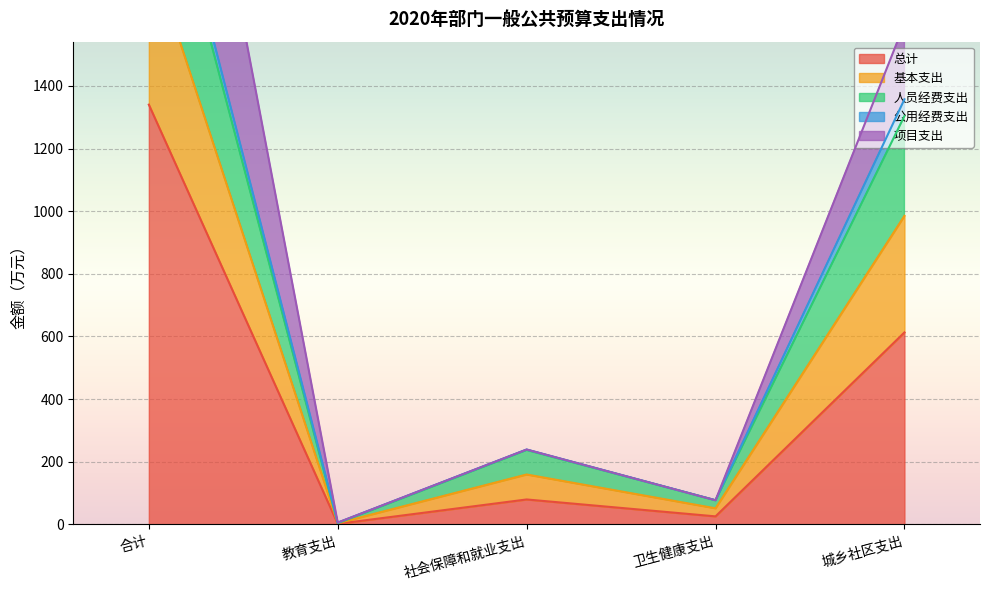

True or false: 人员经费支出 has a value of 3.9 at 教育支出.

True